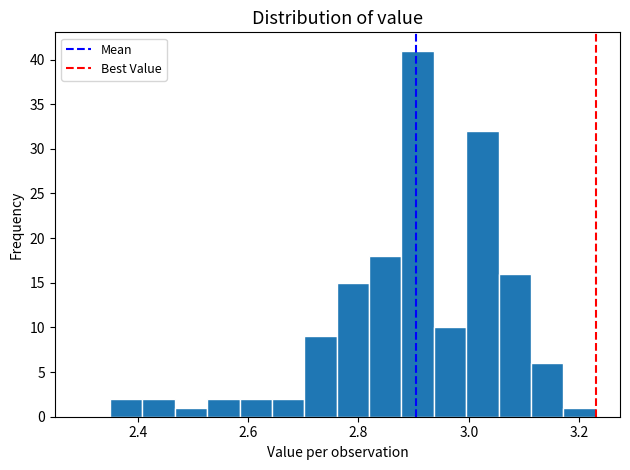

Around what value on the x-axis is the tallest bar? Give the approximate position of its centre, as read against the axis.

2.90